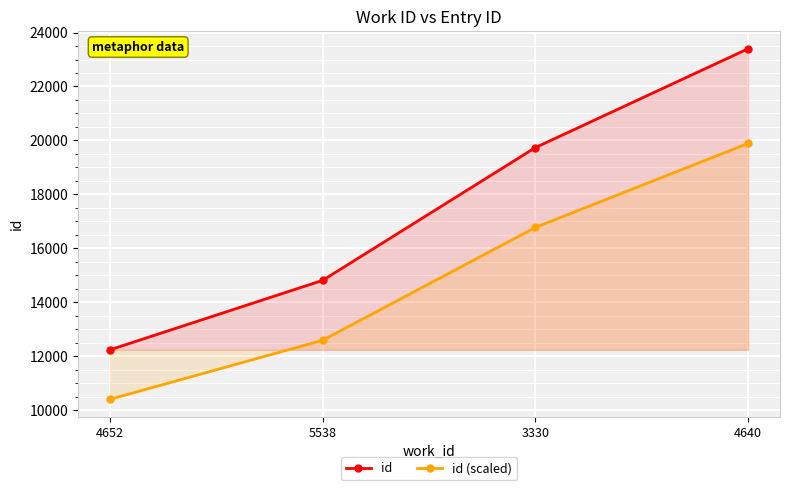

Which category has the highest value in the id series?

4640